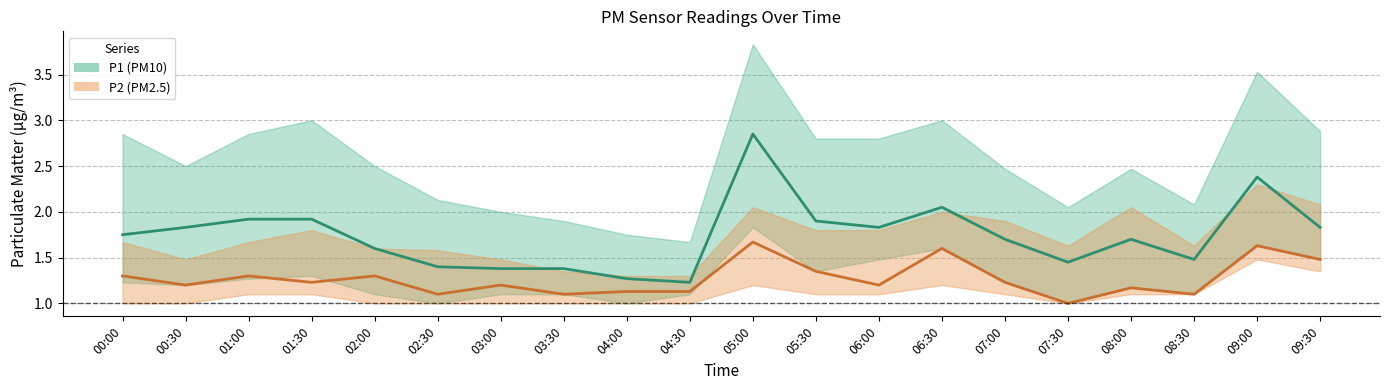

Which series has the largest total across all categories?

P1 center